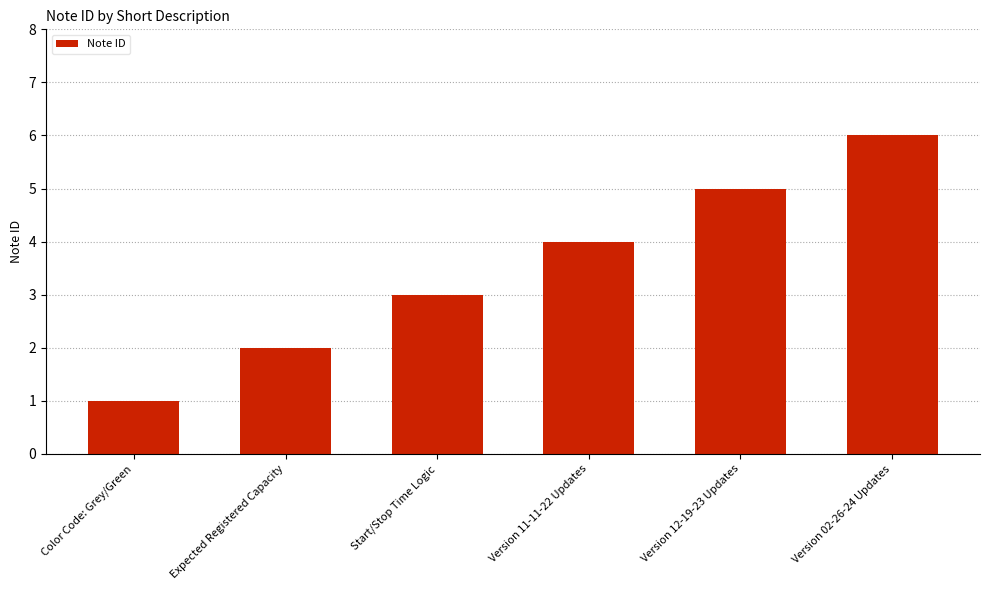

Which category has the lowest value across all series?

Color Code: Grey/Green